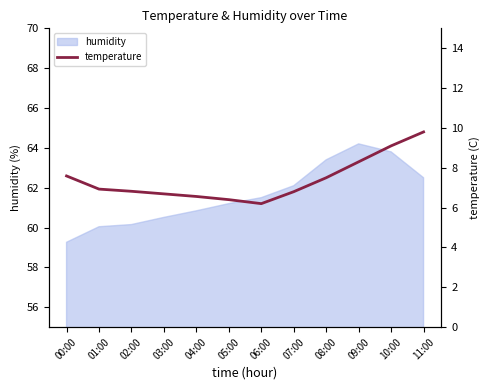

What is the change in value from 08:00 to 11:00?

+2.3